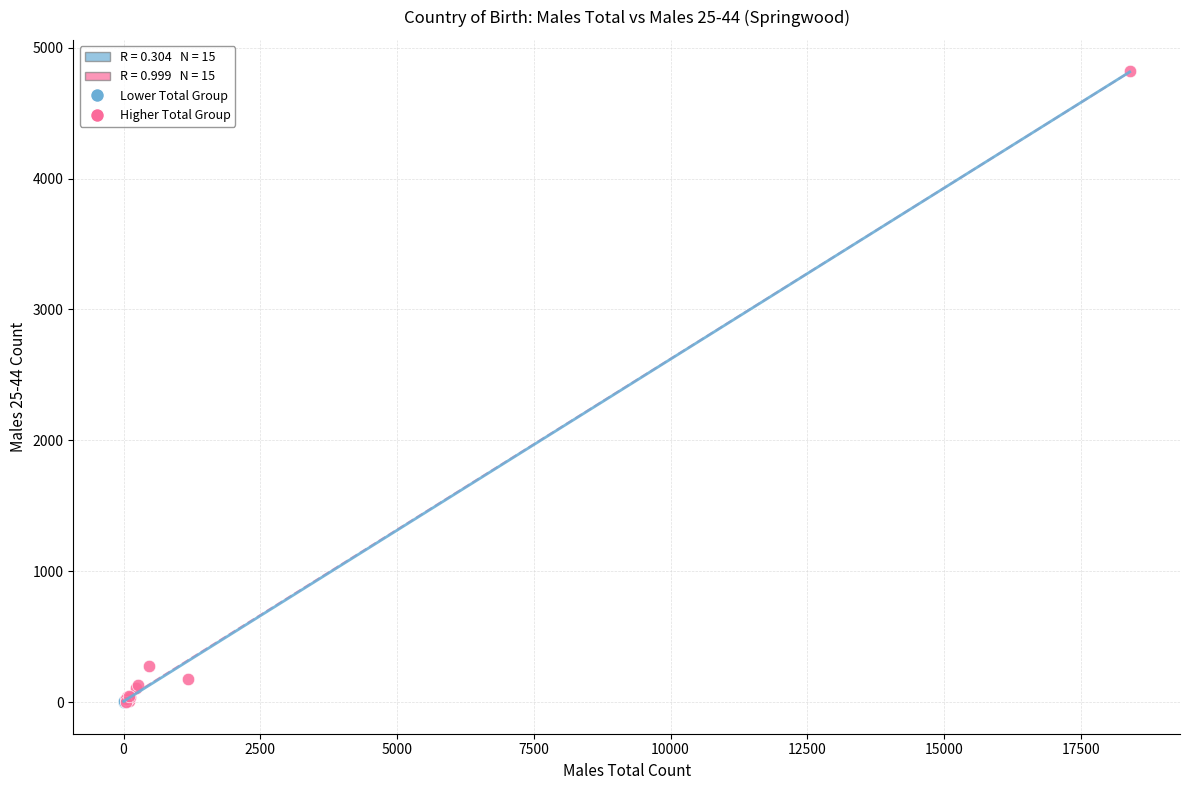

Which series reaches the maximum Y coordinate?

Higher Total Group